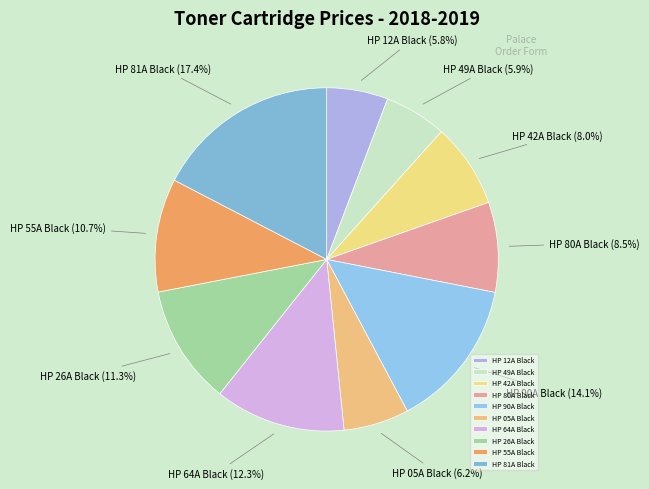

Between HP 49A Black and HP 55A Black, which is larger?

HP 55A Black